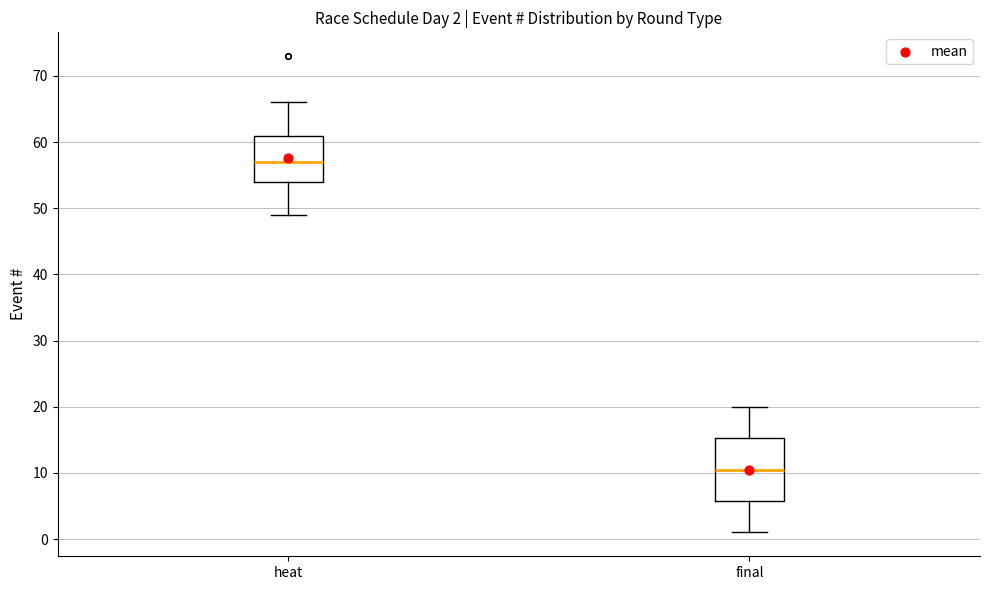

Which box has the highest median line?

heat